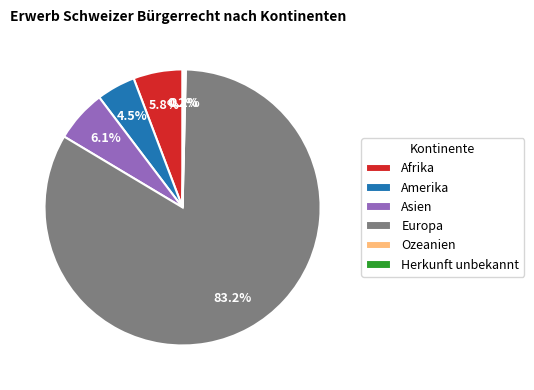

To the nearest percent, what is the difference between the largest and smallest slice percentages?

83%